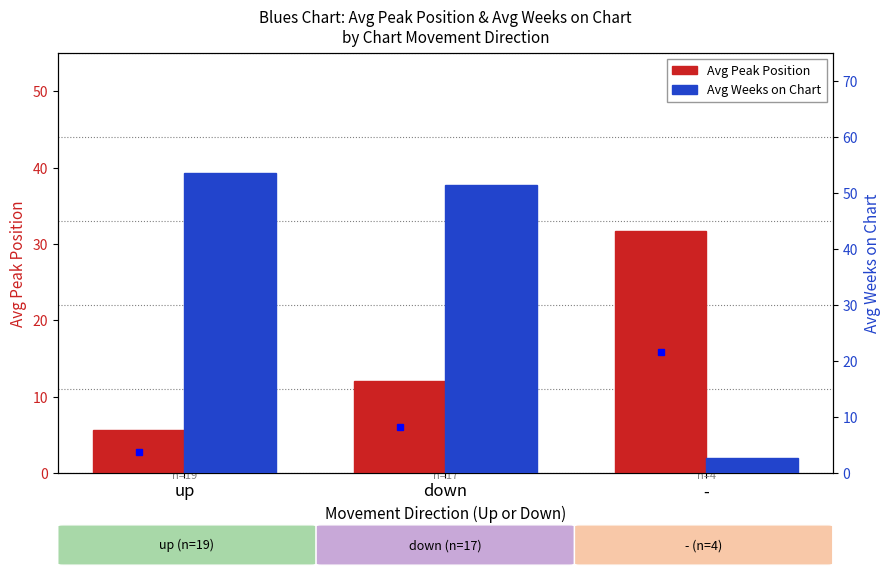

What is the greatest value displayed?

53.6